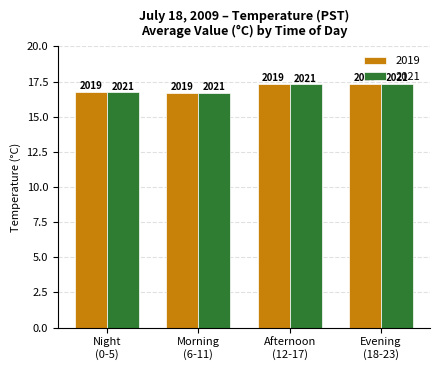

List the series in order of their peak value, highest first.

2019, 2021